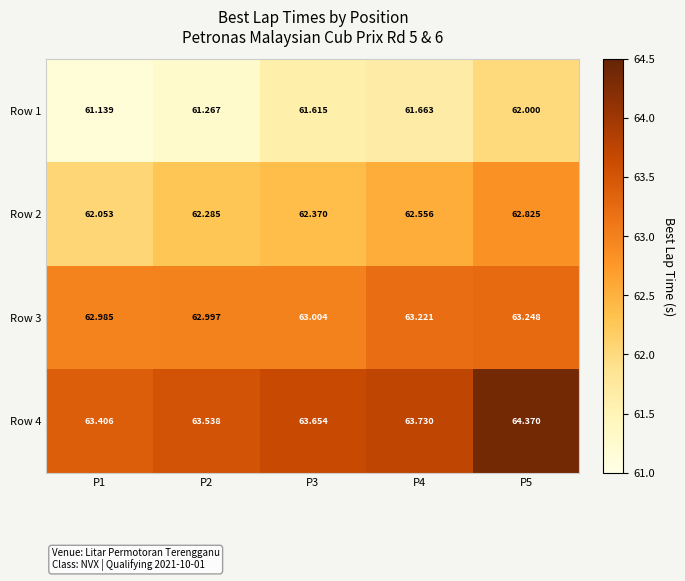

At how many categories does at least one series exceed 63?

5